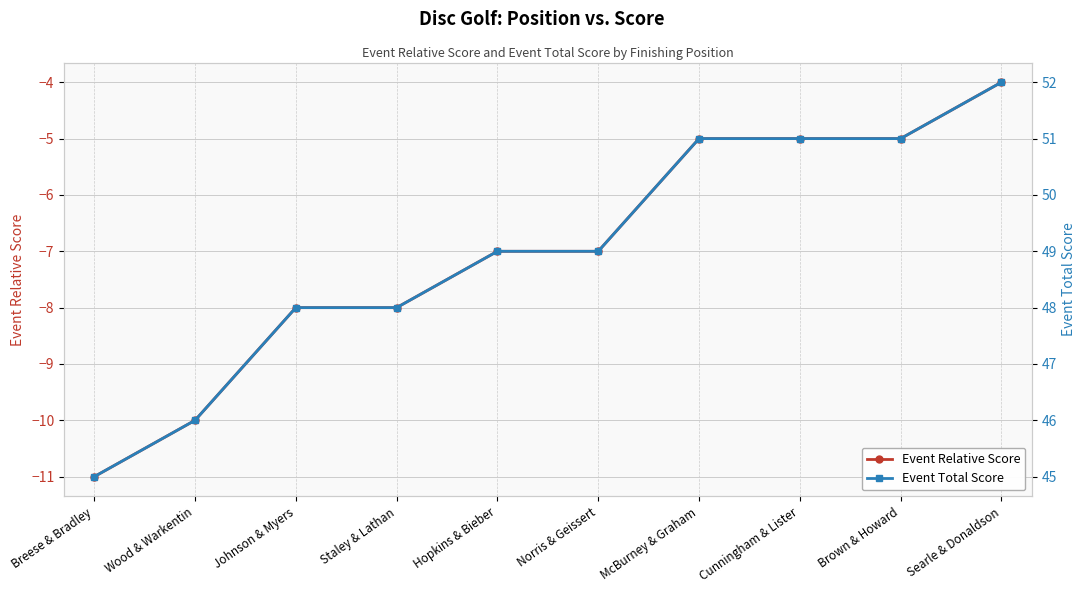

True or false: Event Relative Score and Event Total Score cross at least once.

False